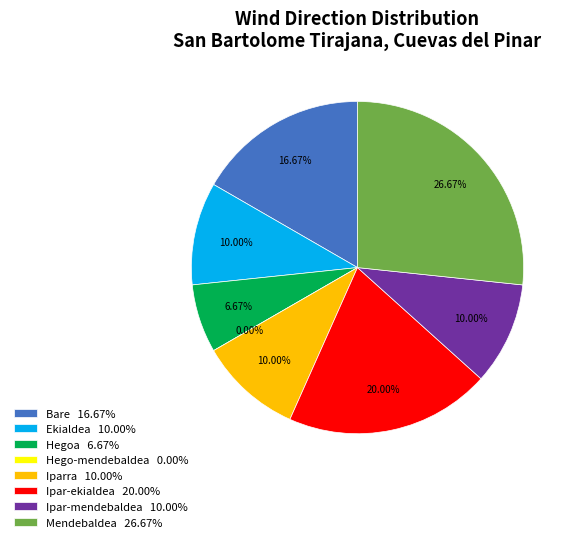

To the nearest percent, what is the difference between the largest and smallest slice percentages?

27%